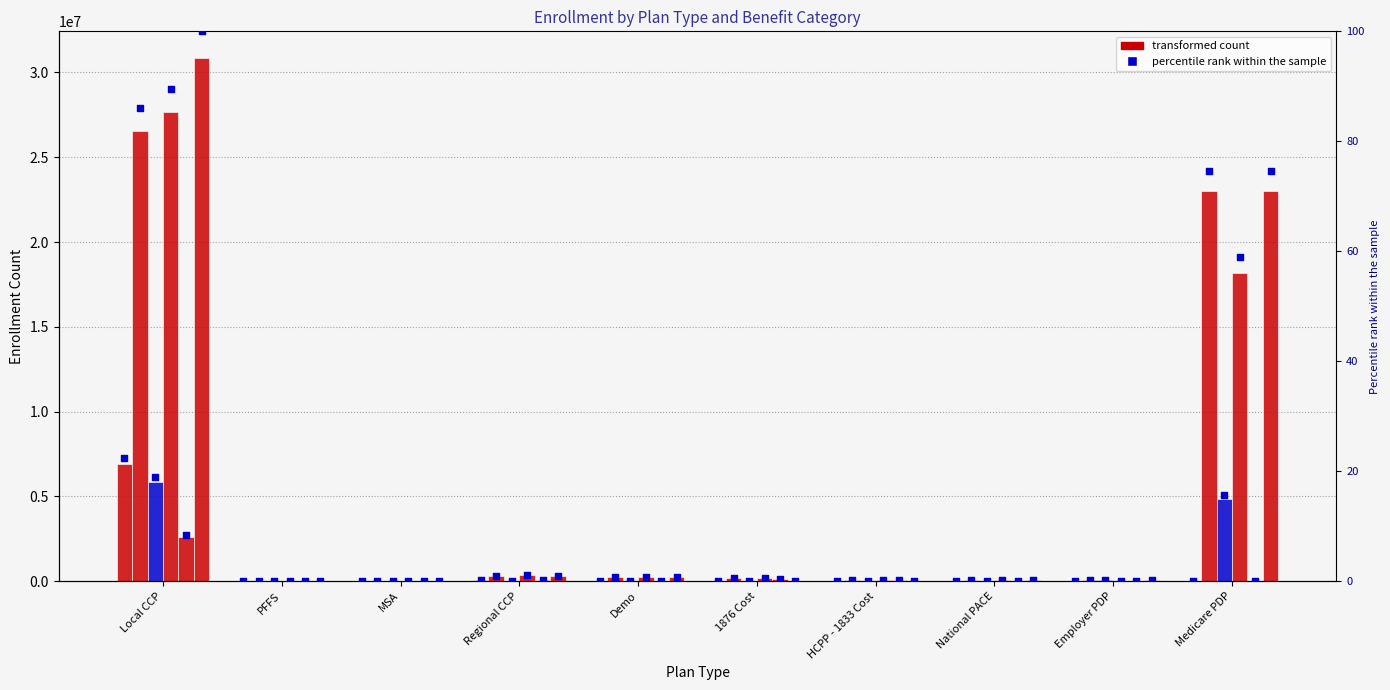

At which category is the sum across all series the highest?

Local CCP